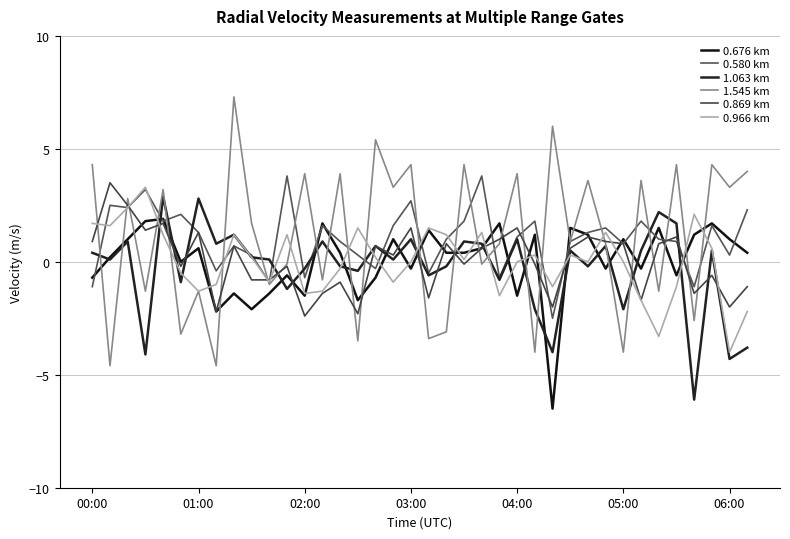

How many lines are shown in the chart?

6